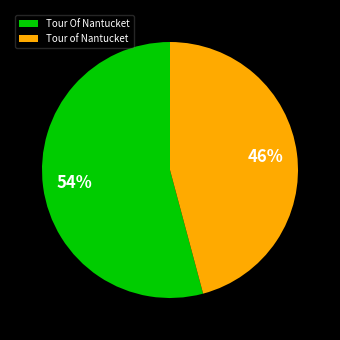

What percentage is the Tour Of Nantucket slice, to the nearest percent?

54%